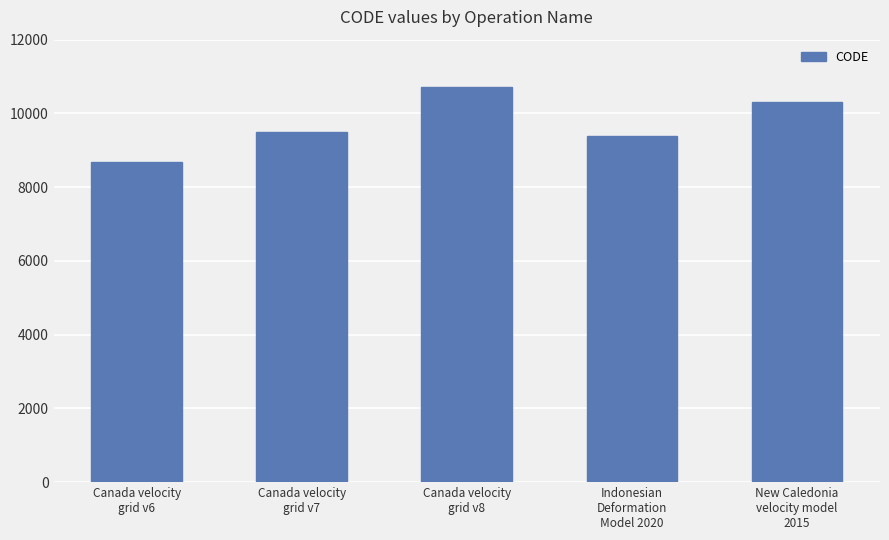

Approximately how many times larger is the value at Canada velocity
grid v7 compared to Canada velocity
grid v6?

1.1